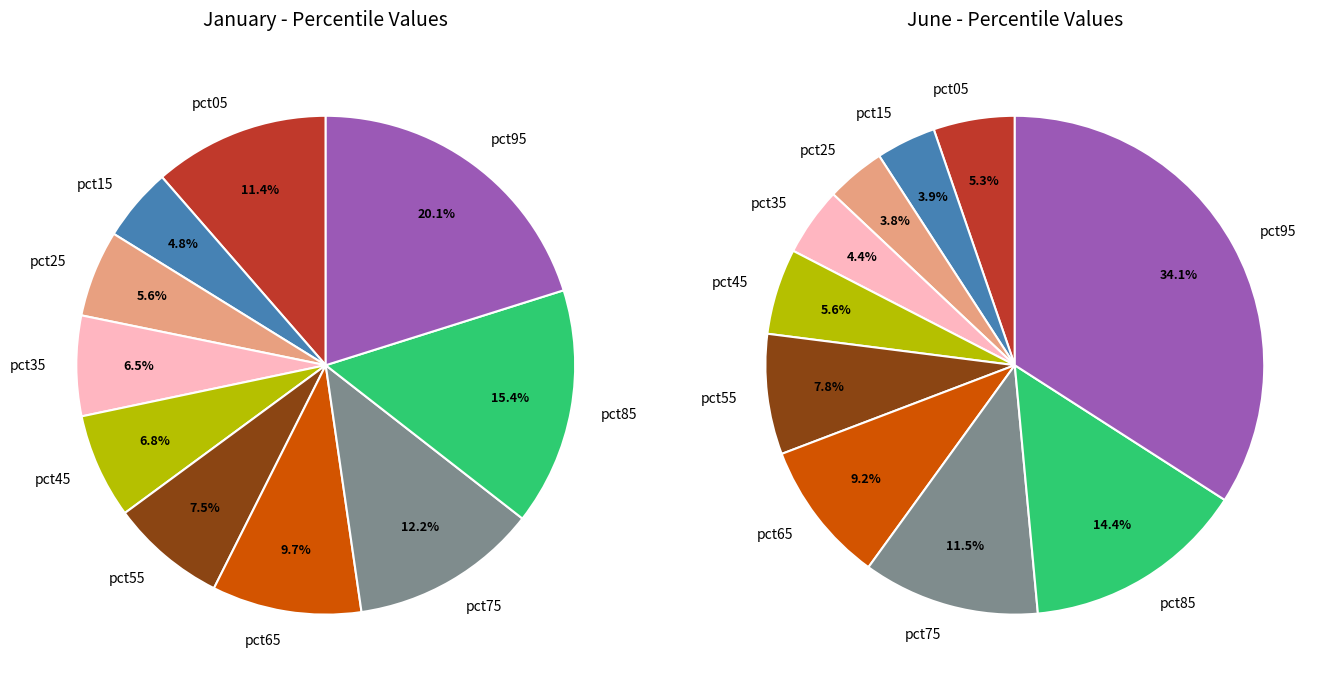

Count the number of slices in the pie.

10